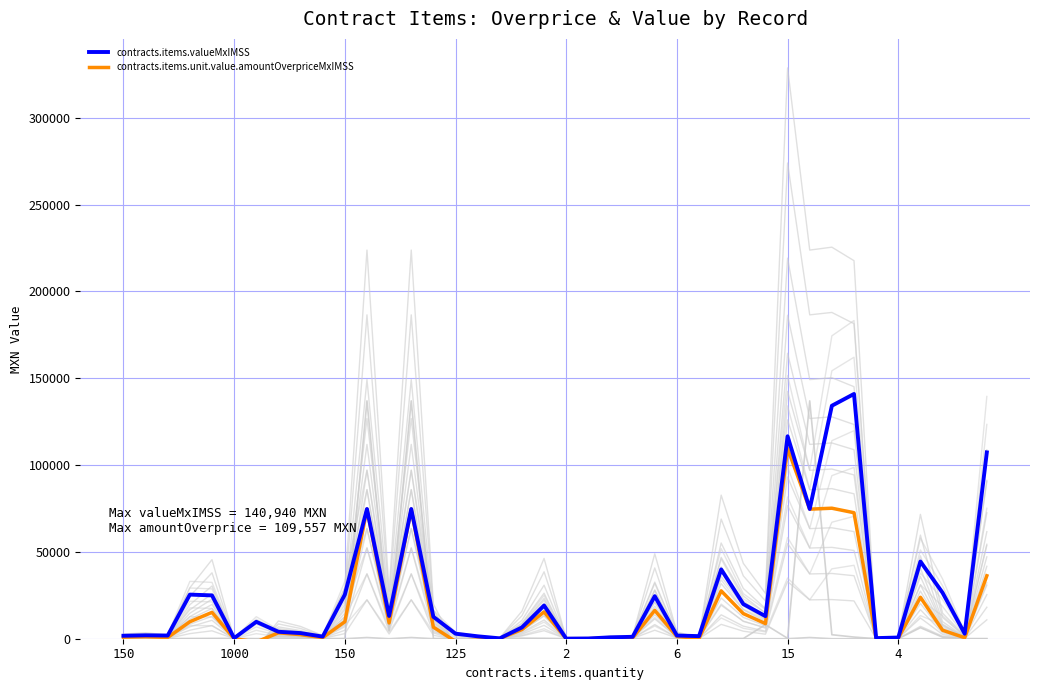

How many categories are shown in the chart?

40